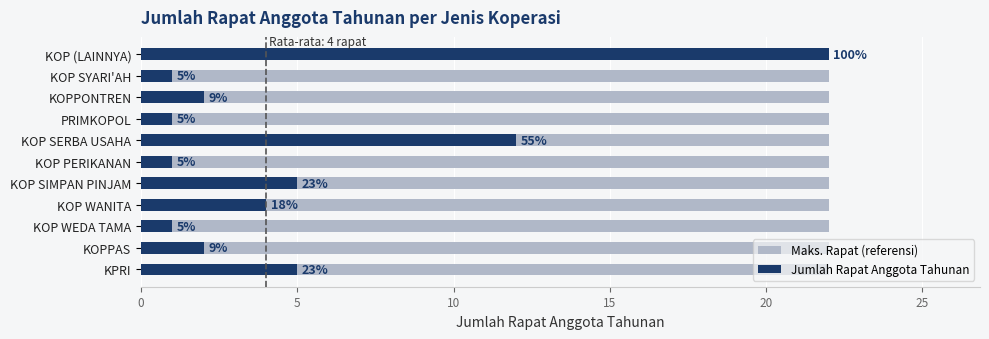

Does the chart contain stacked bars?

No